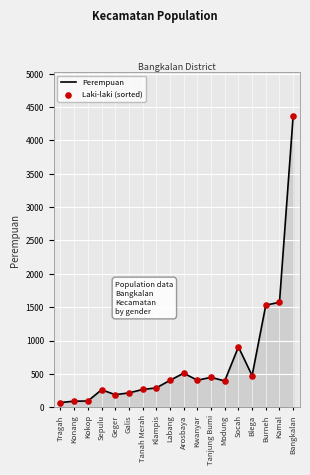

Approximately how many times larger is the value at Bangkalan compared to Kwanyar?

10.8